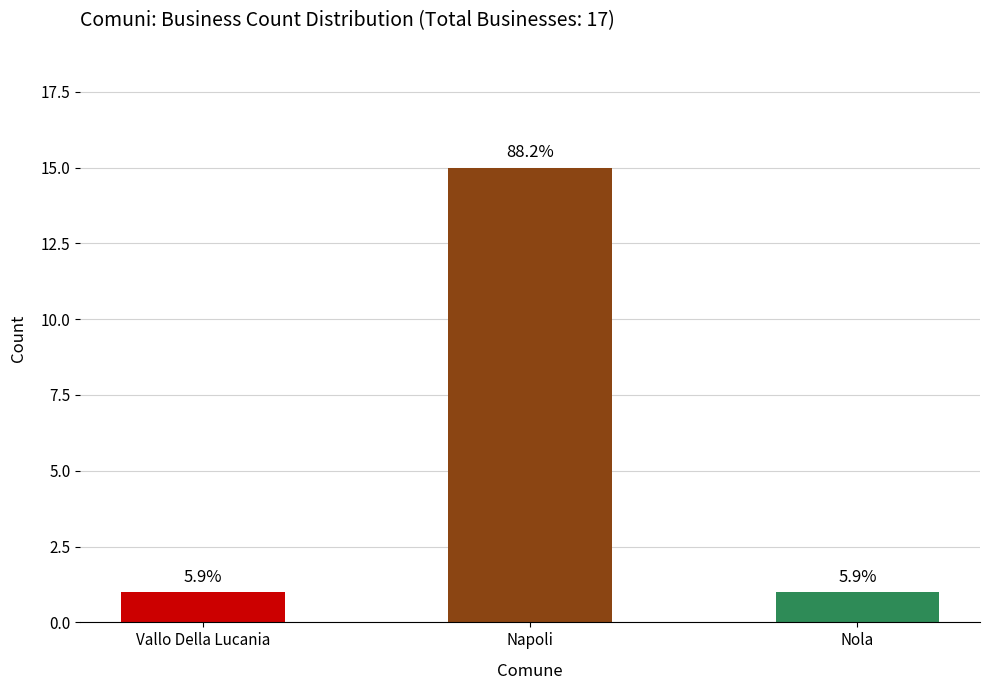

Reading left to right, extract all data points from this chart.

1	15	1